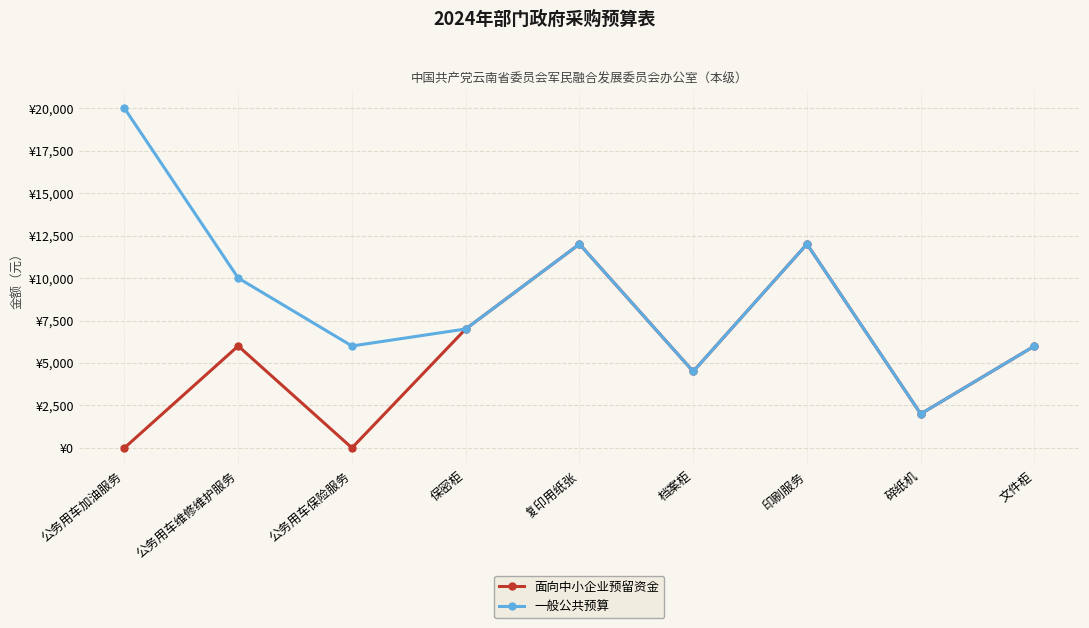

What are all the series names shown in the legend?

面向中小企业预留资金, 一般公共预算